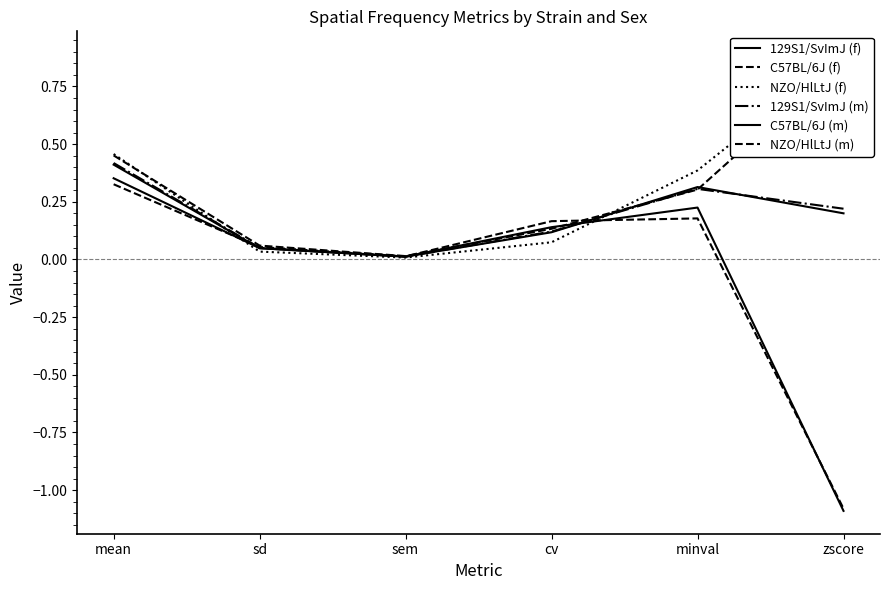

Is it true that NZO/HlLtJ (m) equals 0.1 at cv?

True